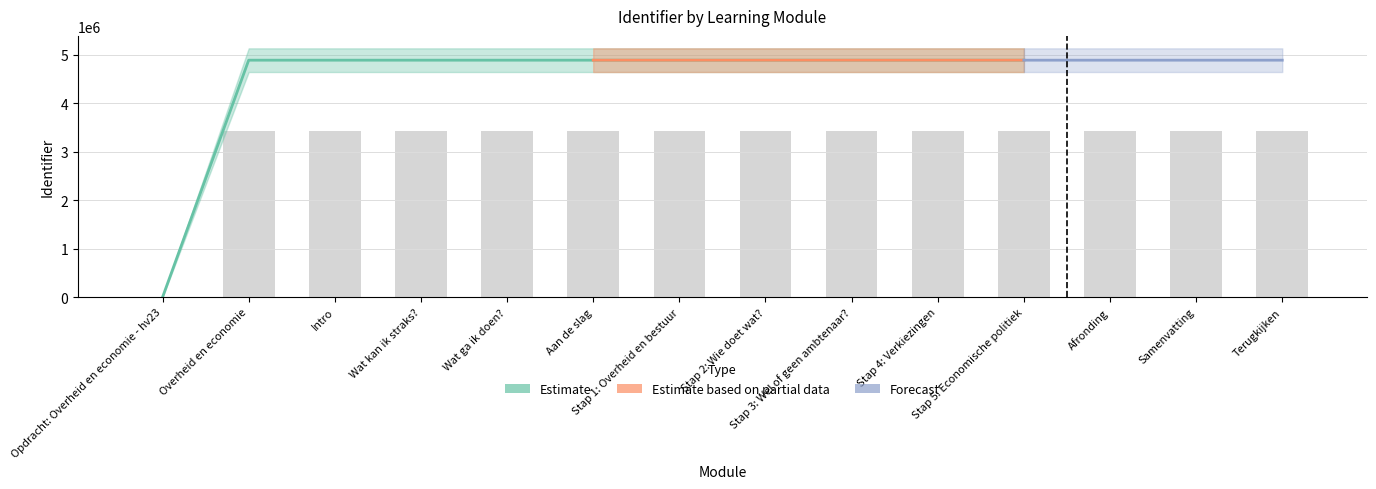

Which label corresponds to the smallest value in the chart?

Opdracht: Overheid en economie - hv23